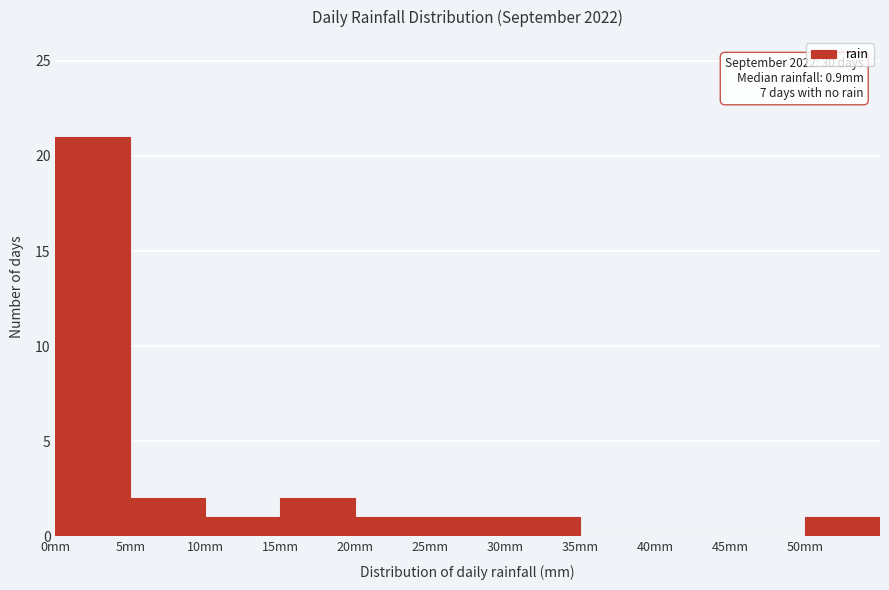

Over which range of the x-axis is the bar tallest?

0 to 5